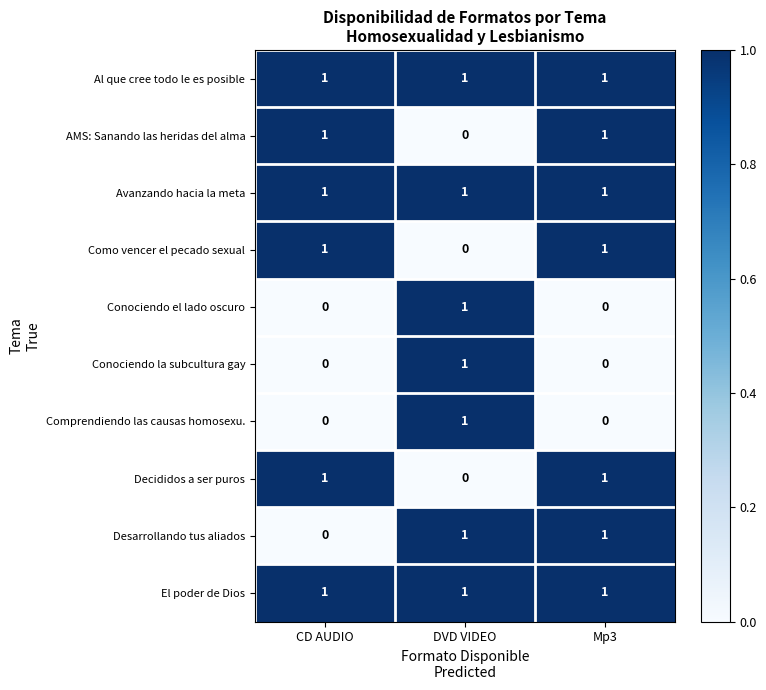

True or false: Como vencer el pecado sexual has a value of 1 at Mp3.

True